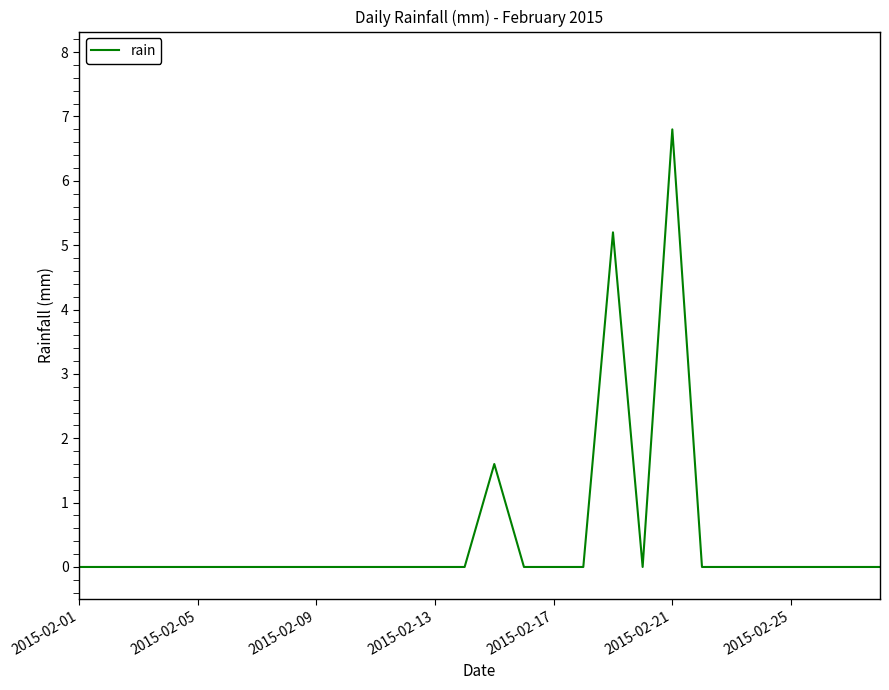

Reading left to right, list all the values displayed in this chart.

0.0	0.0	0.0	0.0	0.0	0.0	0.0	0.0	0.0	0.0	0.0	0.0	0.0	0.0	1.6	0.0	0.0	0.0	5.2	0.0	6.8	0.0	0.0	0.0	0.0	0.0	0.0	0.0